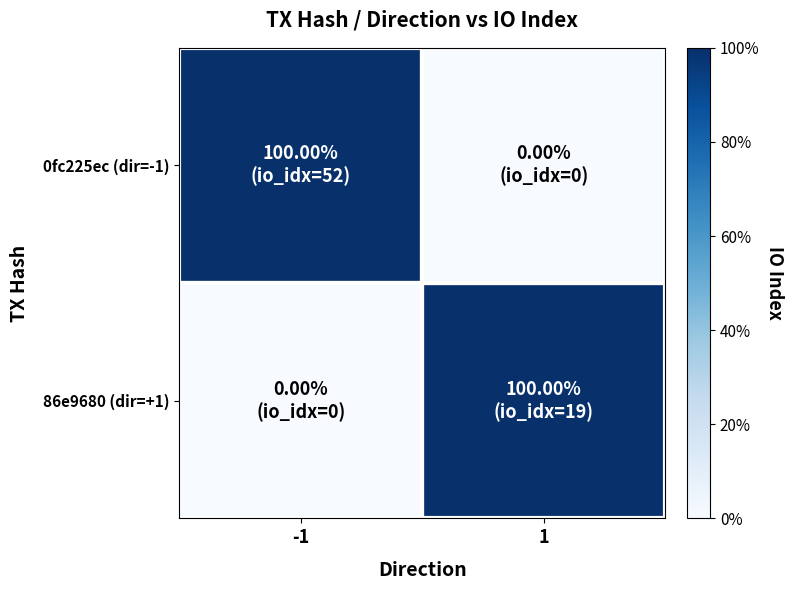

What is the spread (max minus min) of values at -1?

1